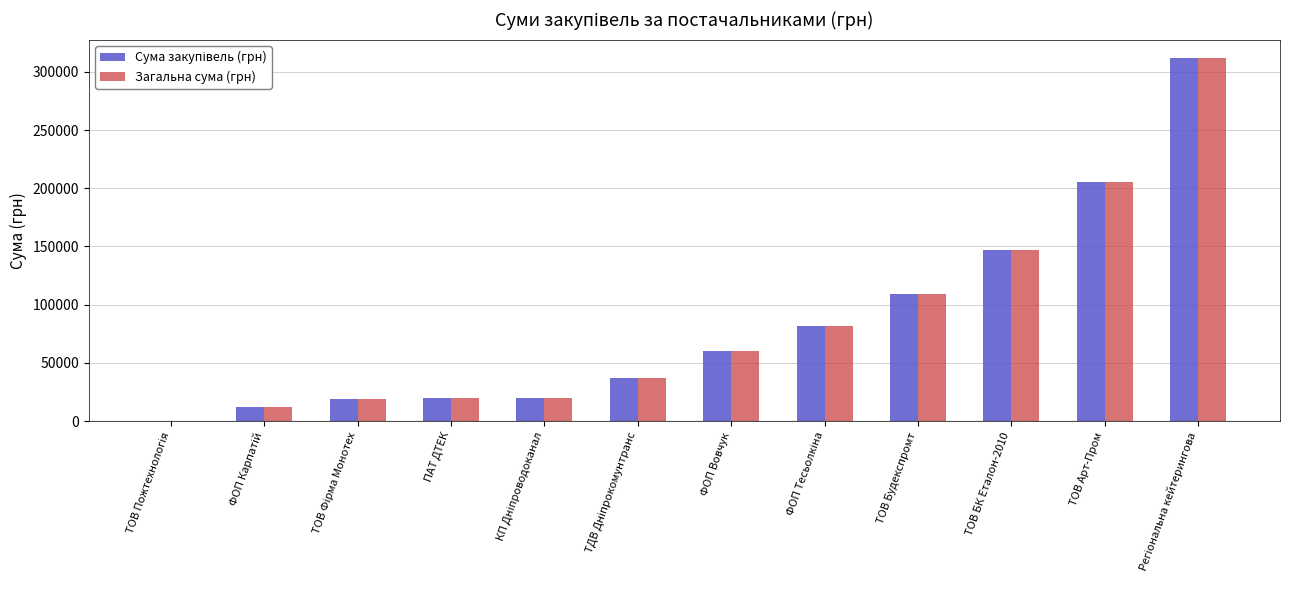

The Загальна сума (грн) series shows 97316.2 at ФОП Вовчук. True or false?

False